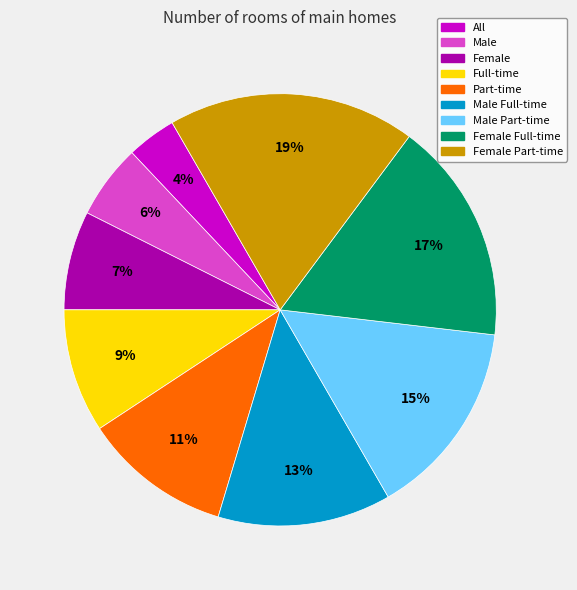

Is it true that Female Part-time is 19% of the pie?

True